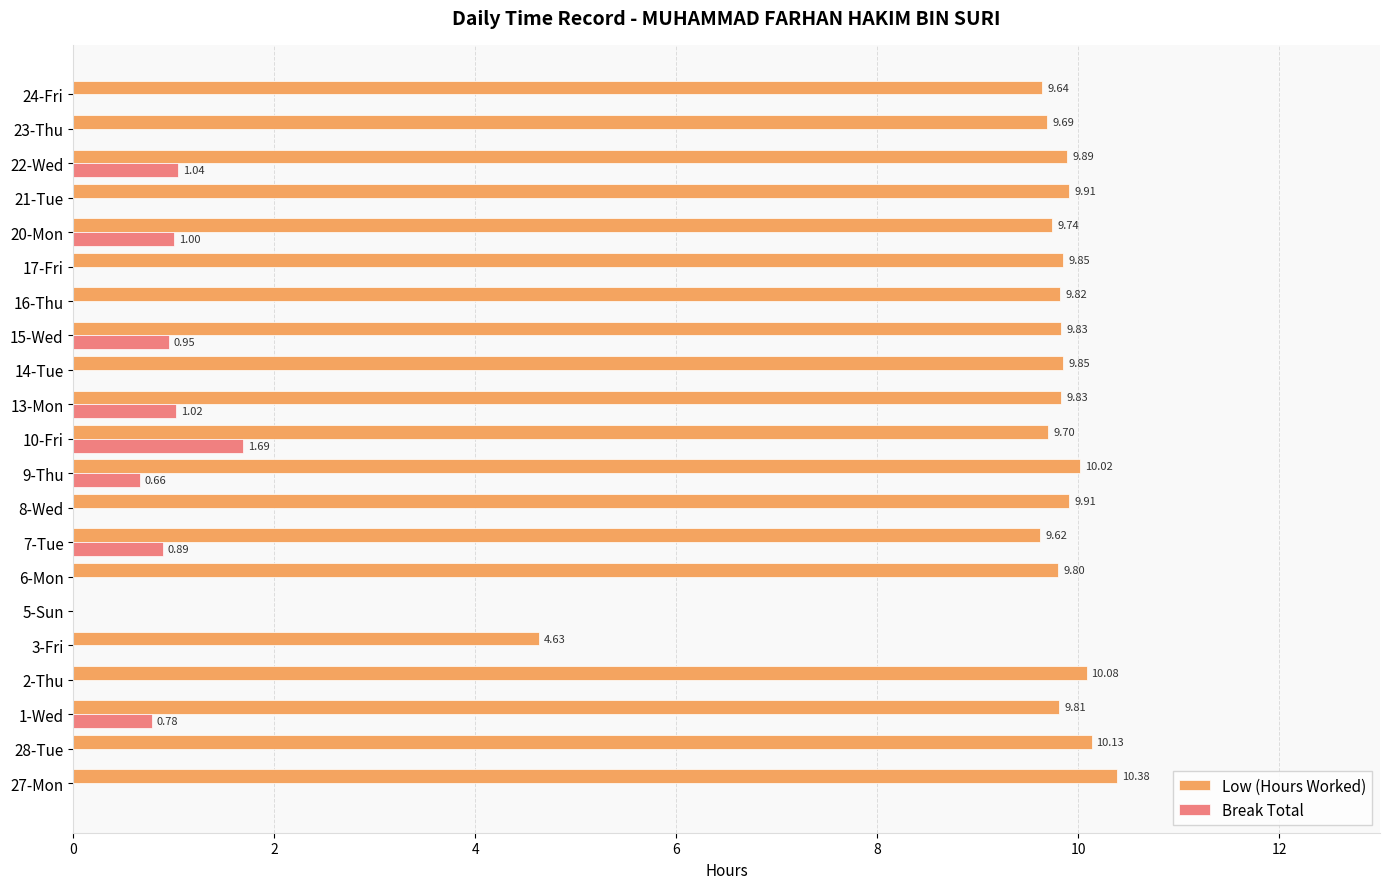

How many categories are shown in the chart?

21